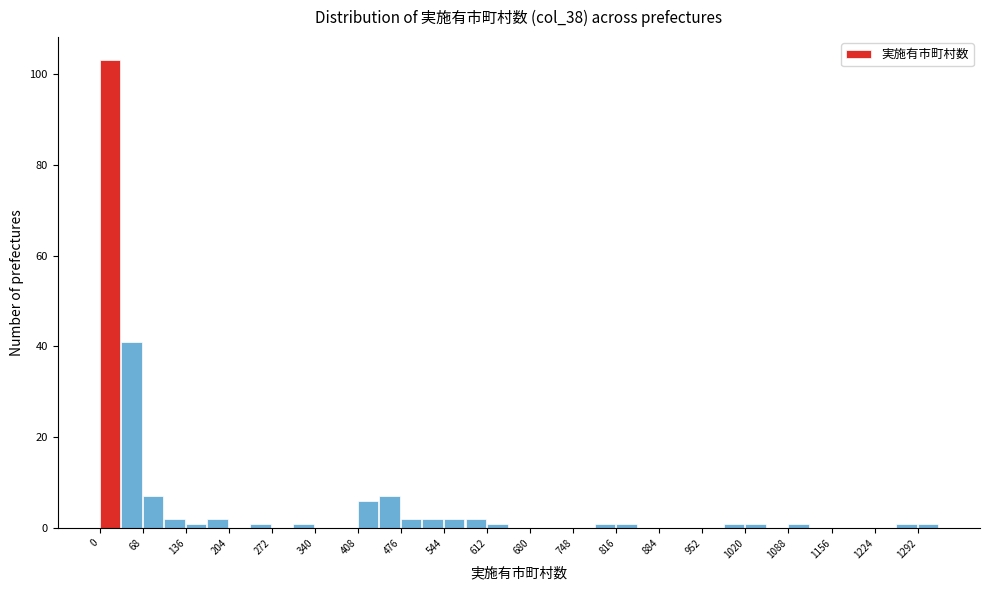

Around what value on the x-axis is the tallest bar? Give the approximate position of its centre, as read against the axis.

20